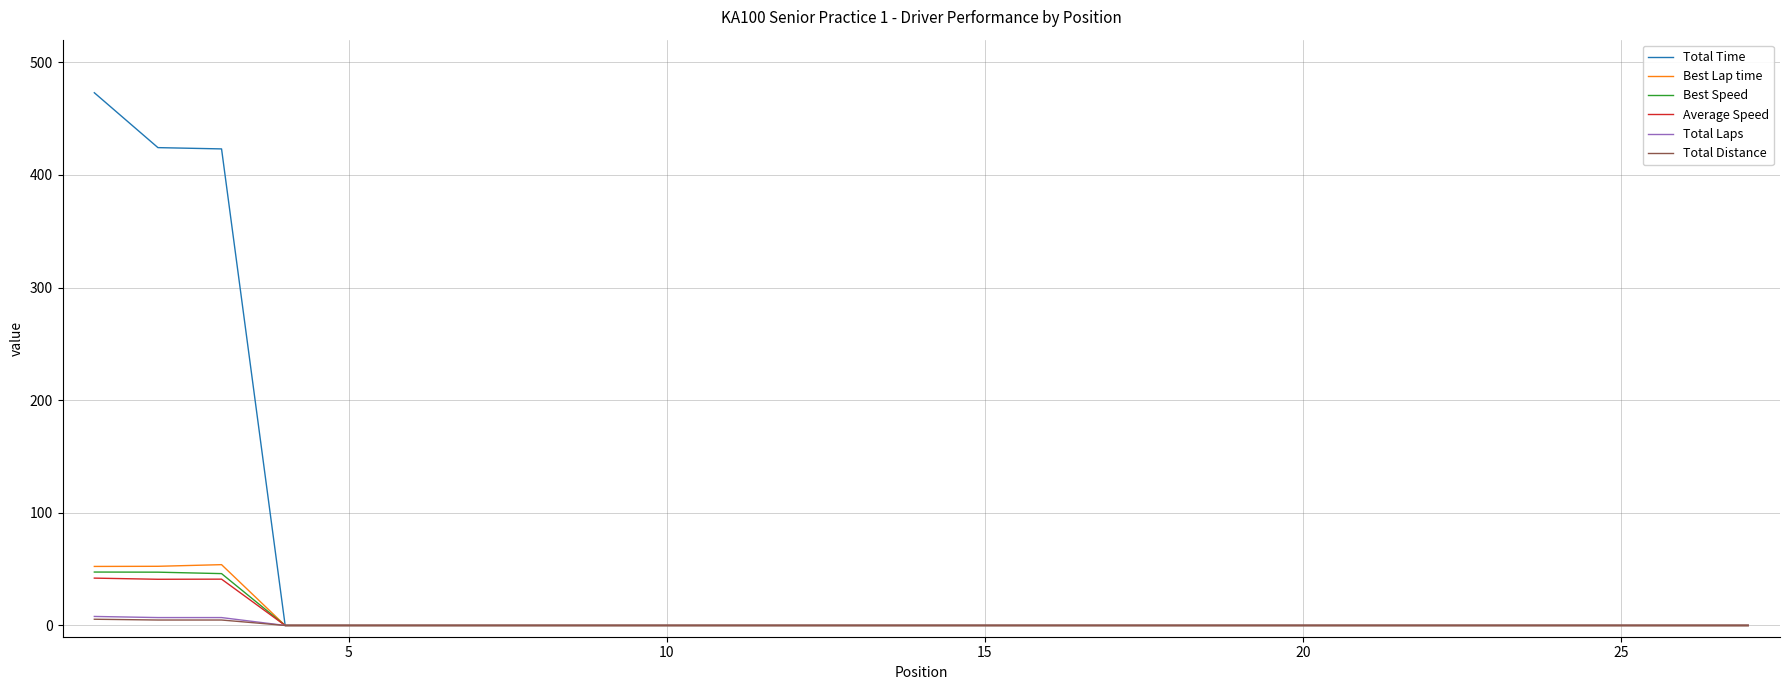

Which series has the widest spread of values?

Total Time